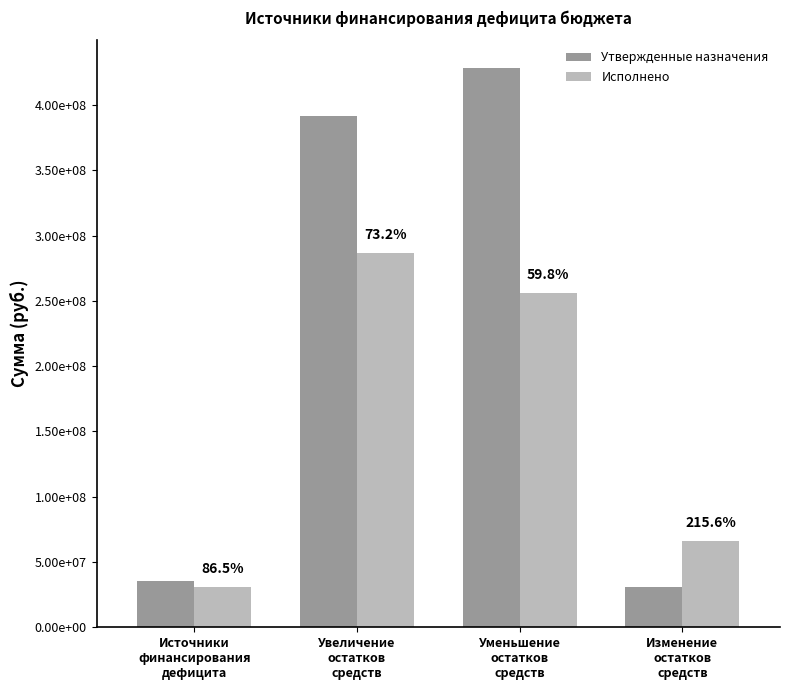

Are the bars grouped side by side (vs. stacked)?

Yes